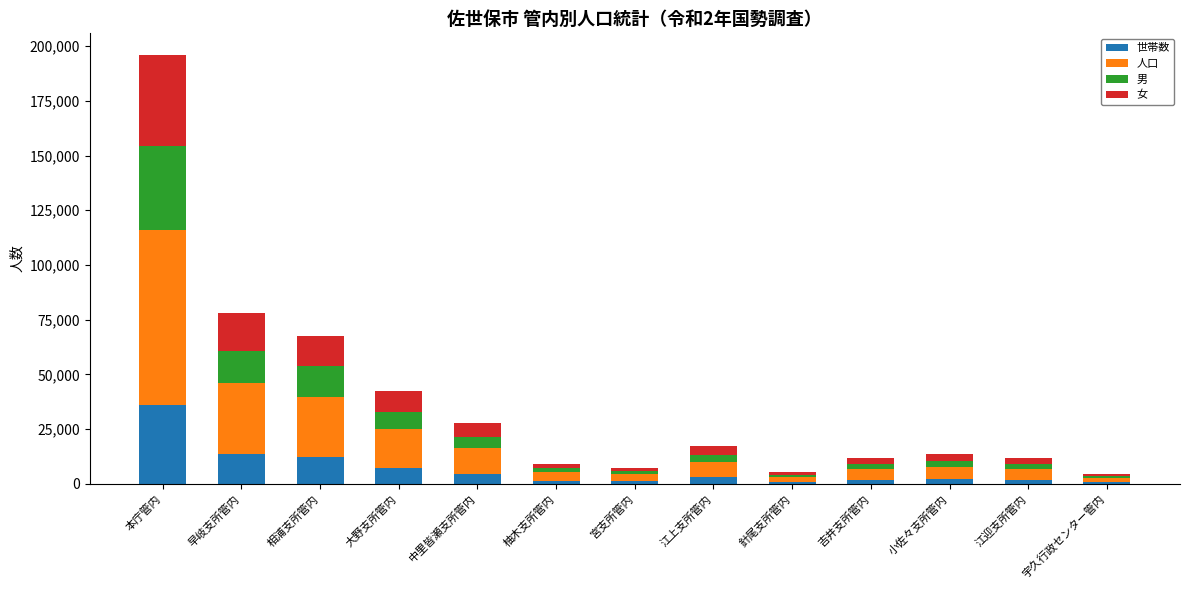

What is the maximum value for 世帯数?

36241